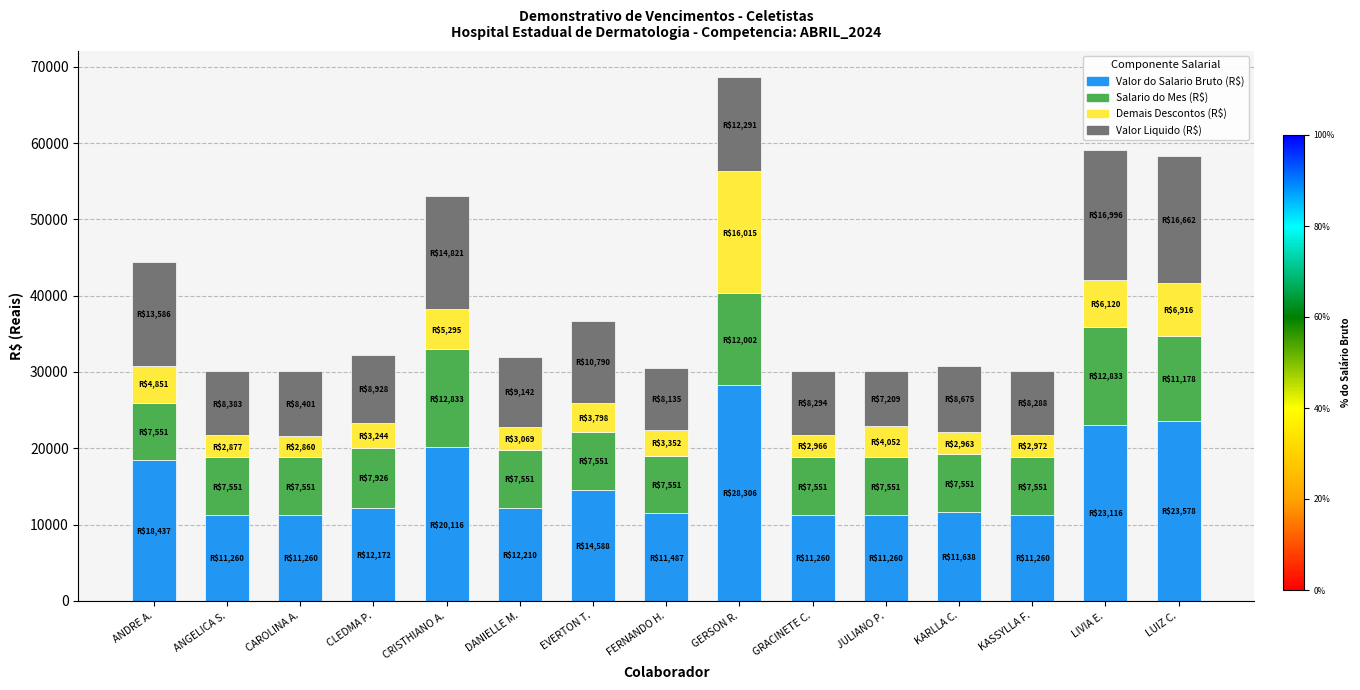

What is the total value across all series at CAROLINA A.?

30071.4